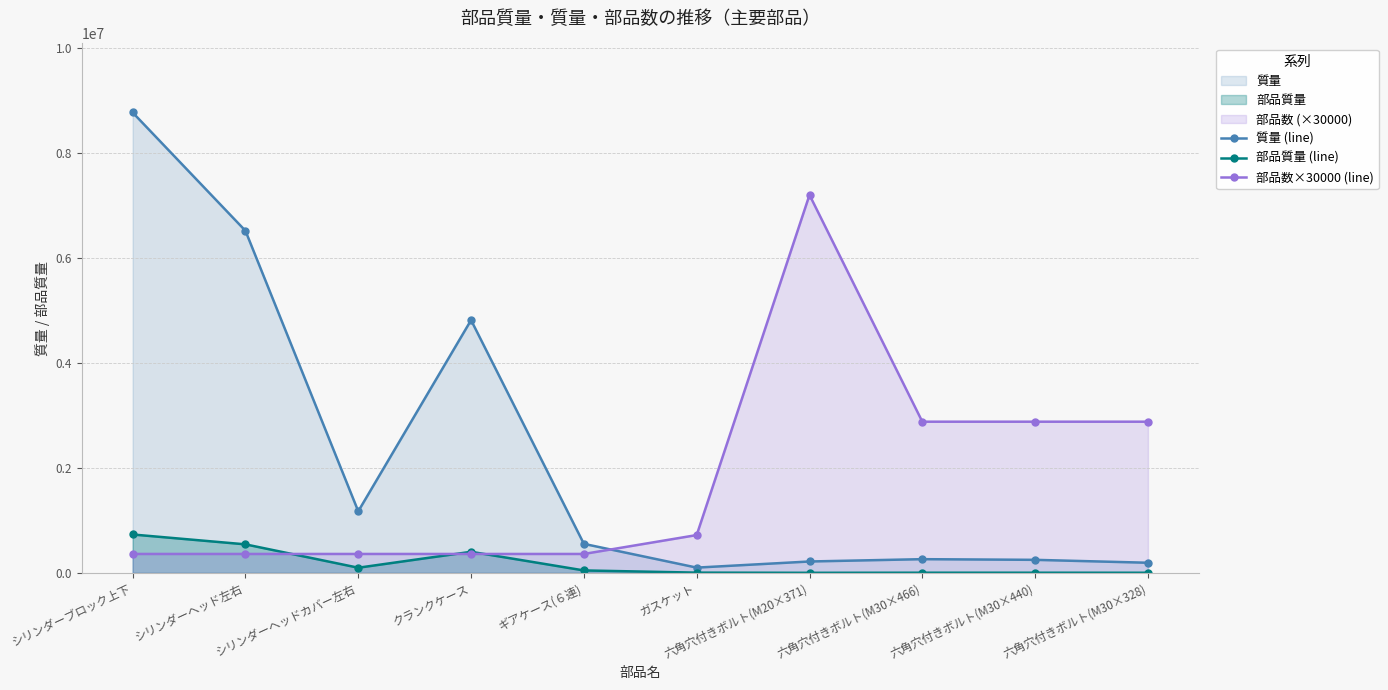

What is the label of the 8th point from the right?

シリンダーヘッドカバー左右